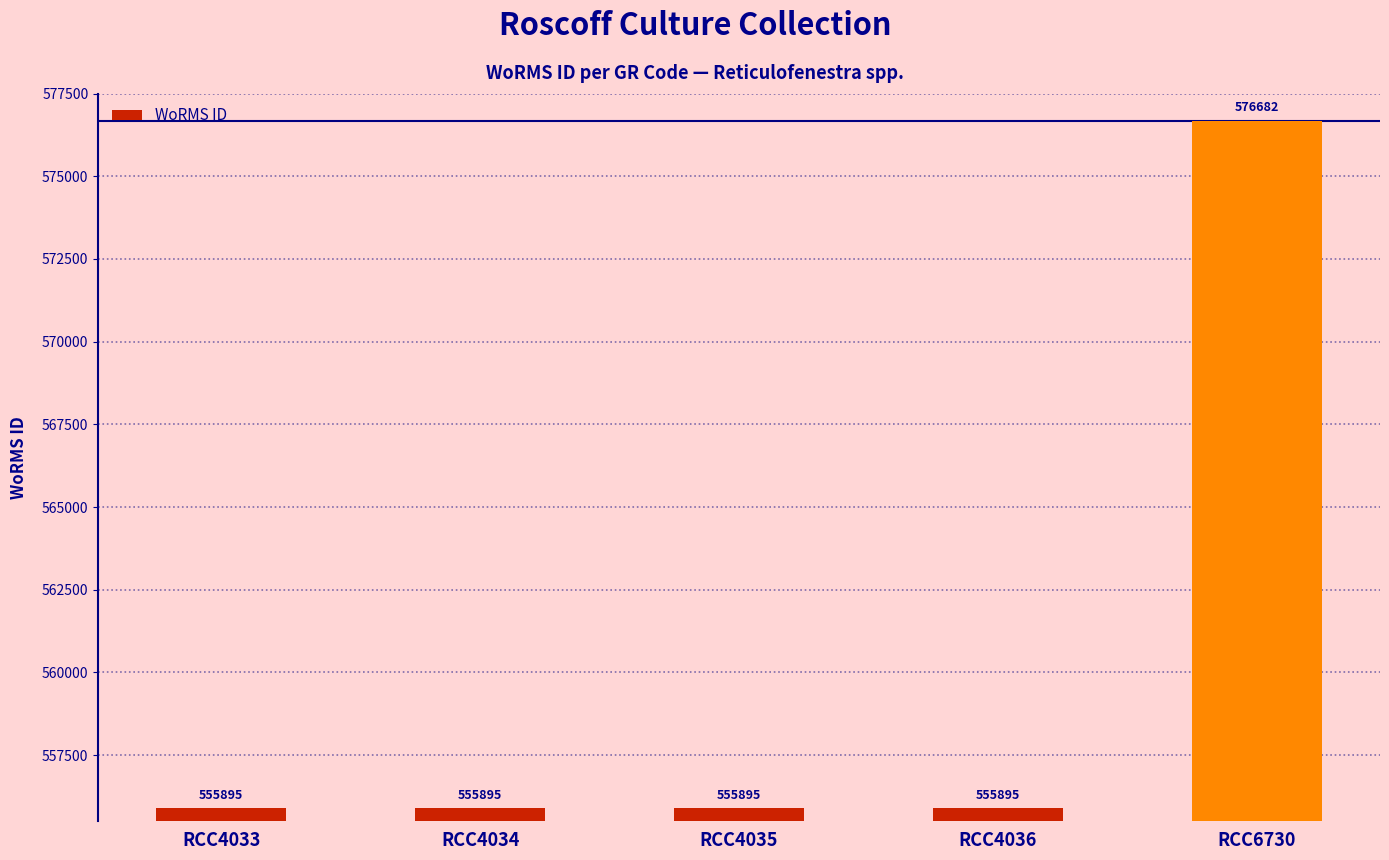

What is the difference between the maximum and second lowest values?

20787